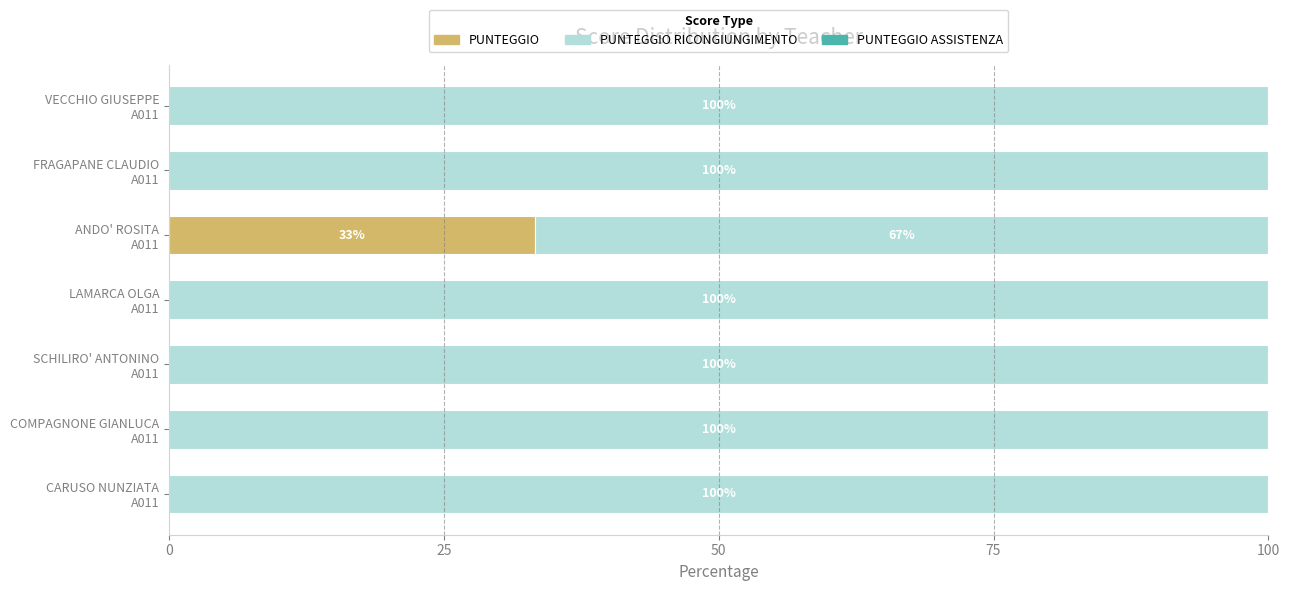

What is the maximum value for PUNTEGGIO?

33.3